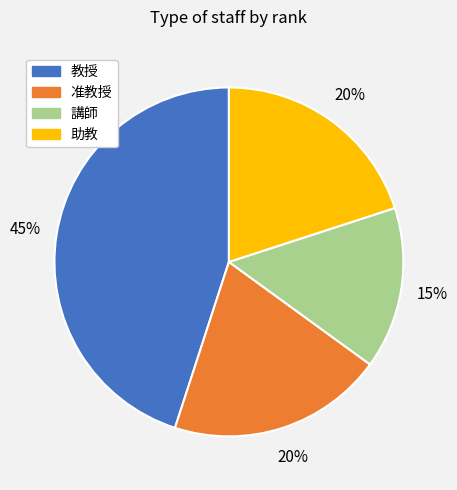

The 准教授 slice represents 10% of the pie. True or false?

False